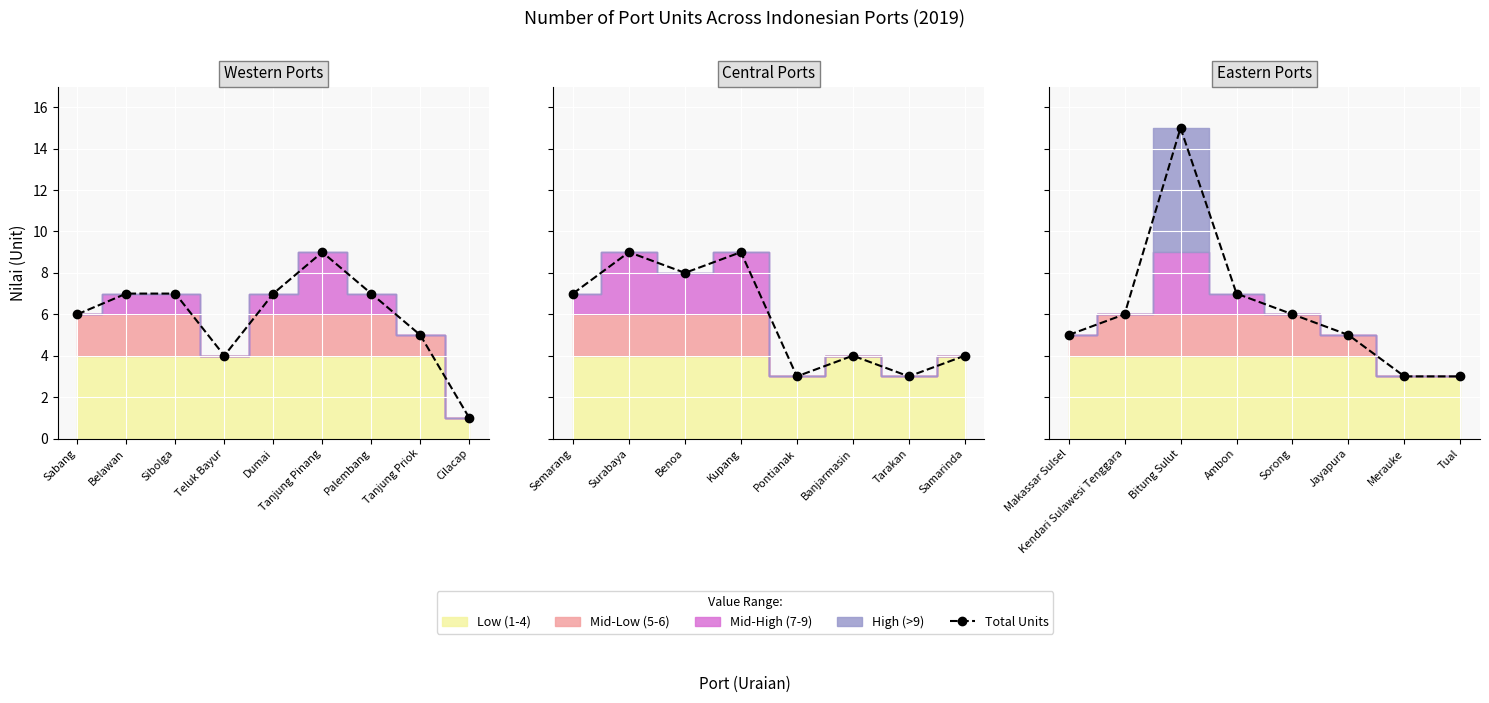

How many lines are shown in the chart?

1